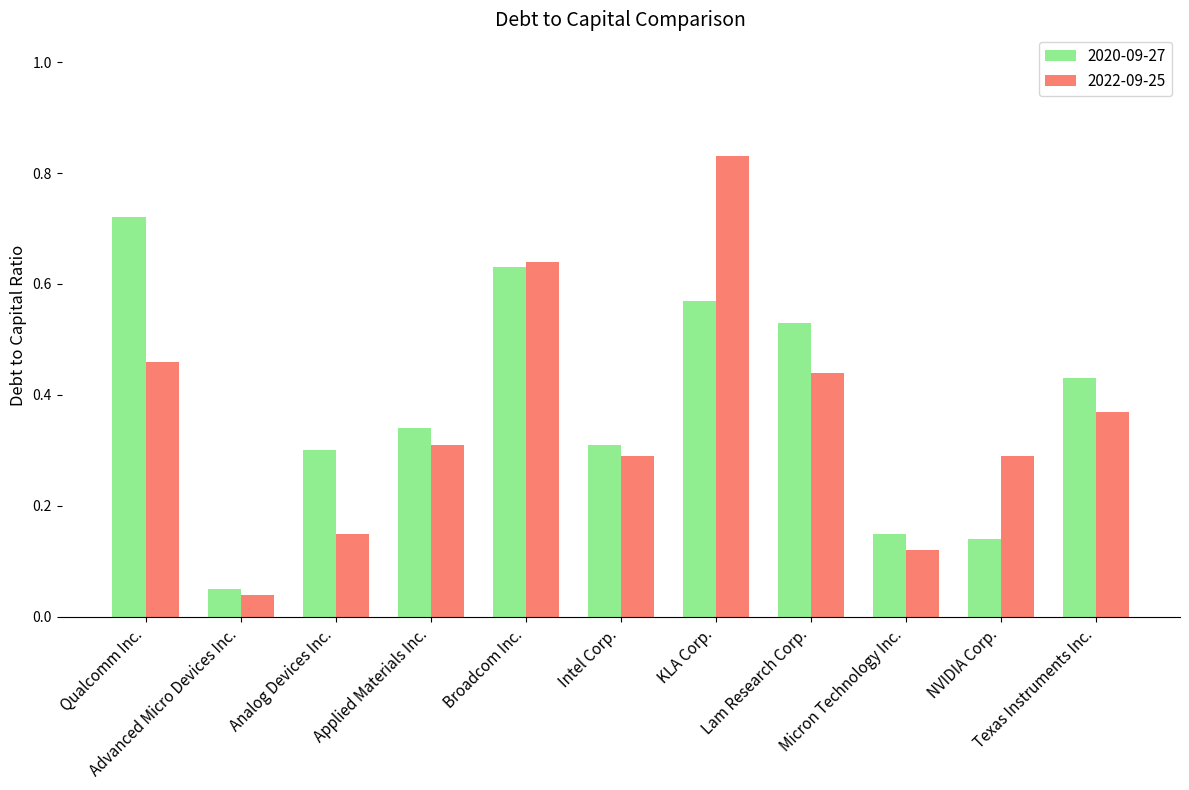

What is the sum of all 2022-09-25 values?

3.9